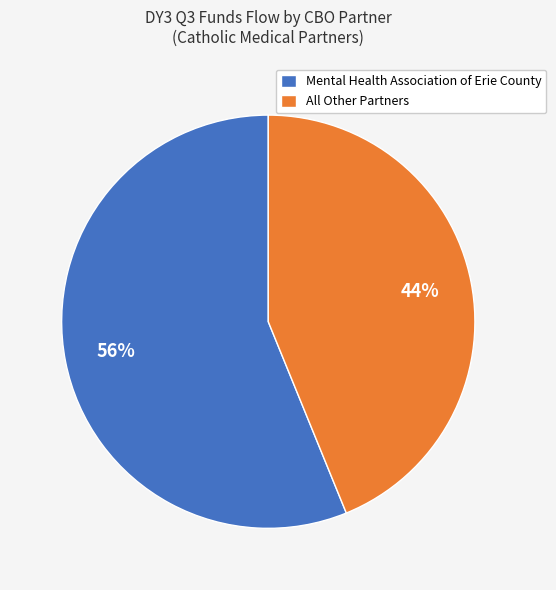

Do Mental Health Association of Erie County and All Other Partners together represent more than half of the pie?

Yes